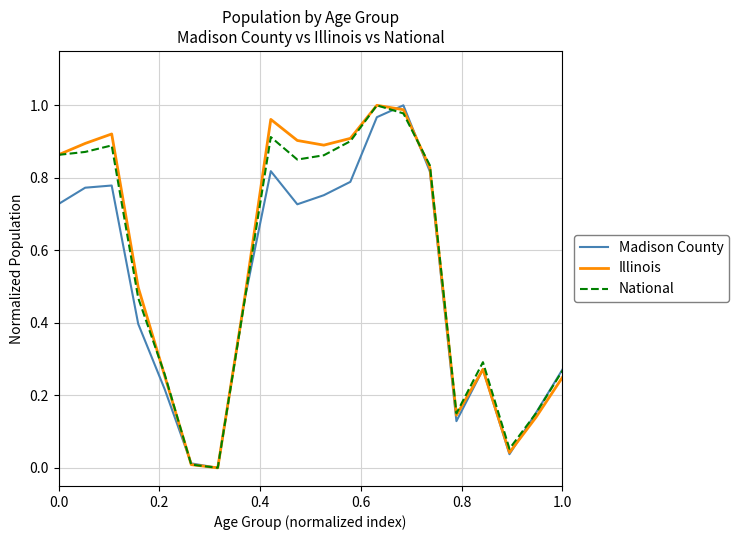

Is this an area chart (filled region under the line)?

No